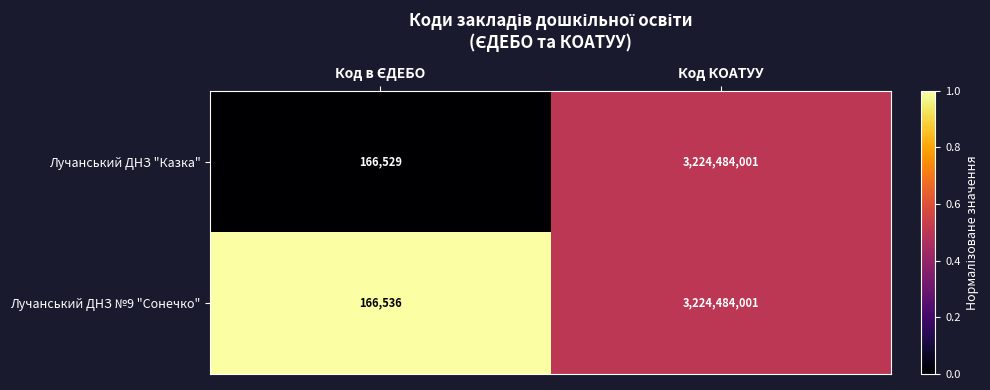

Which series has the largest total across all categories?

Лучанський ДНЗ №9 "Сонечко"